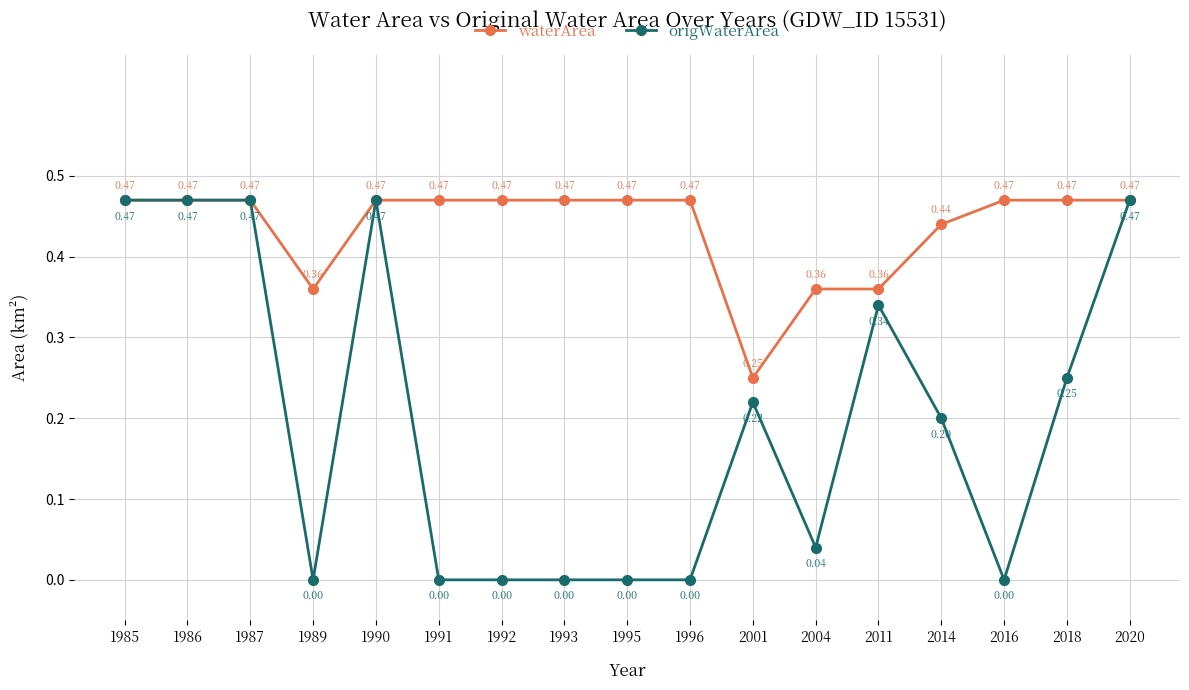

List the series in order of their overall mean, highest first.

waterArea, origWaterArea